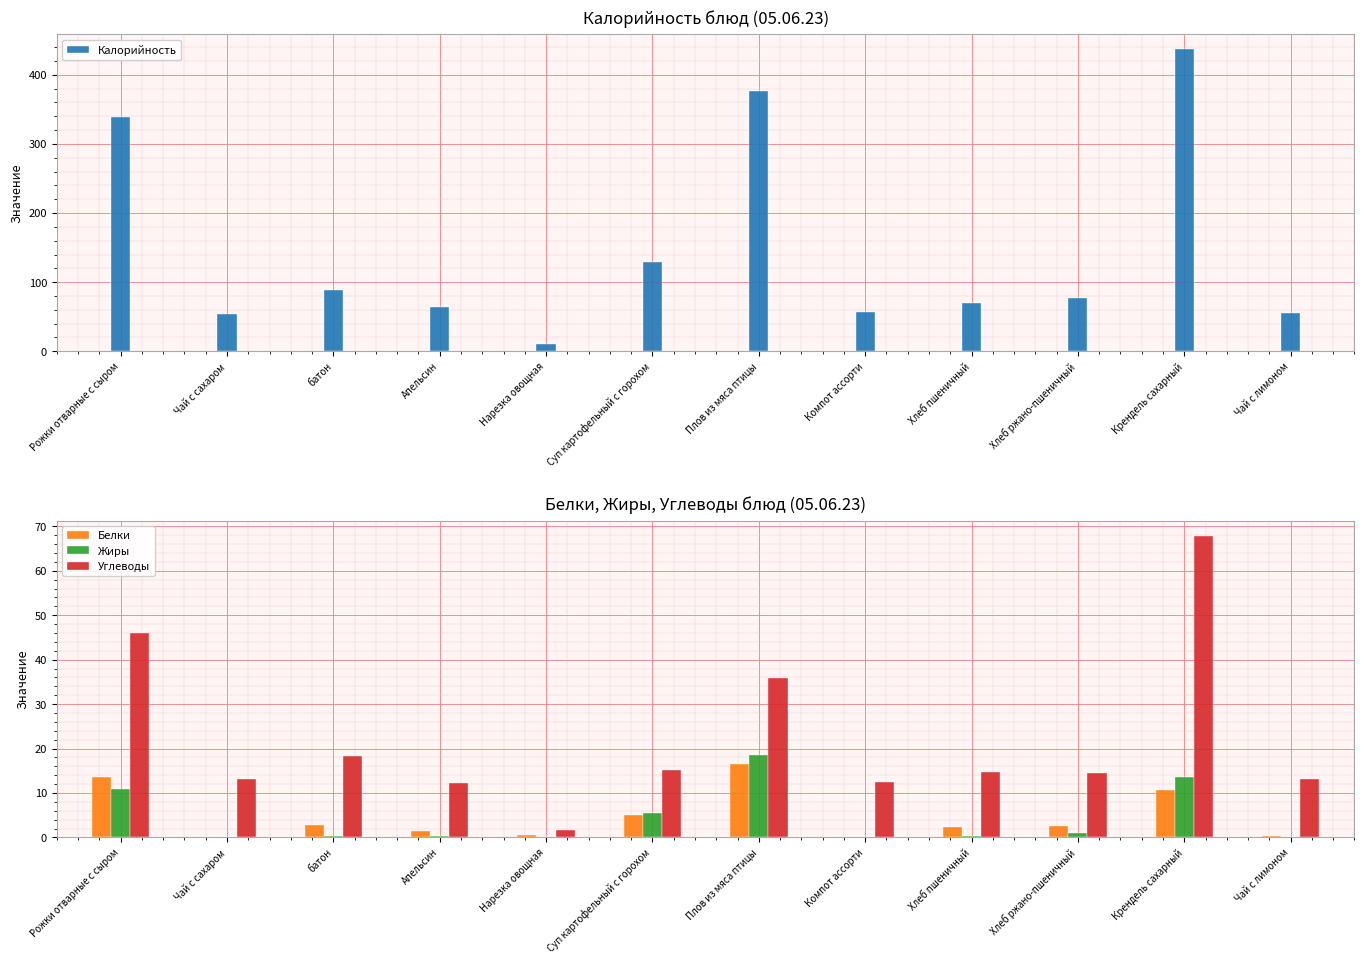

The Углеводы series shows 13.0 at Чай с сахаром. True or false?

True